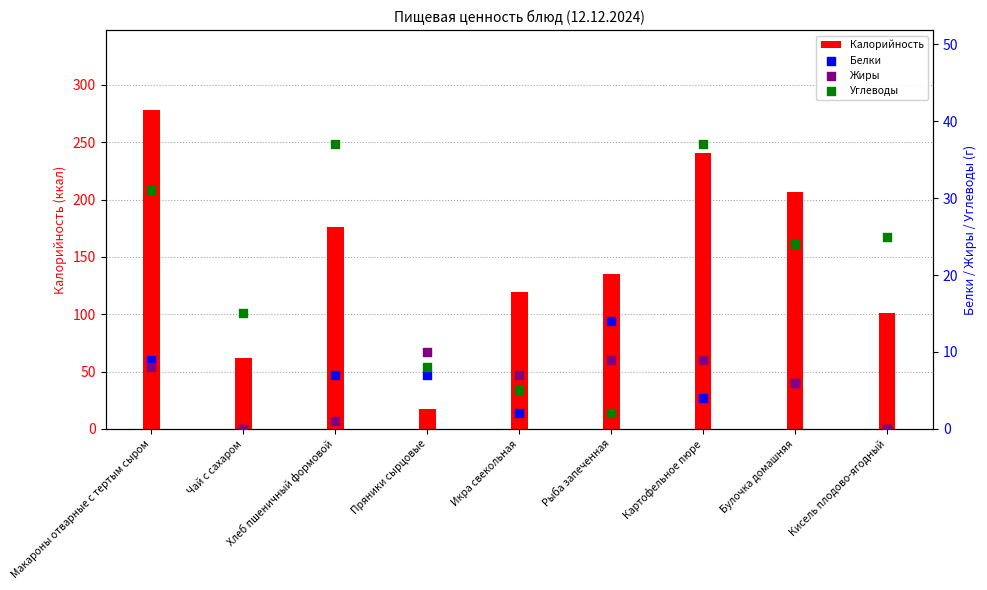

Which series has the largest total across all categories?

Калорийность